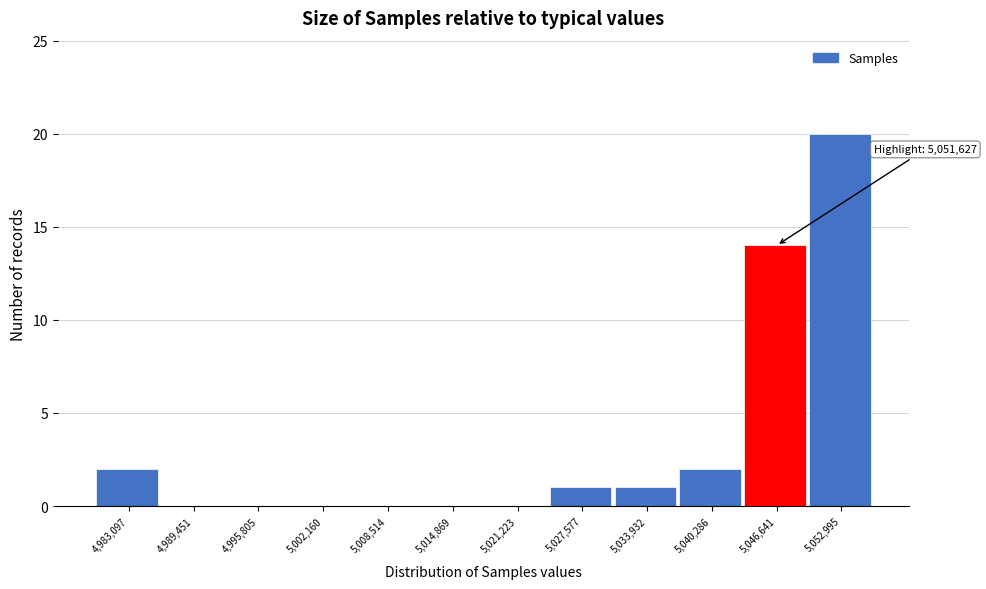

Reading right to left, what are all the values shown in this chart?

5,052,995=20	5,046,641=14	5,040,286=2	5,033,932=1	5,027,577=1	5,021,223=0	5,014,869=0	5,008,514=0	5,002,160=0	4,995,805=0	4,989,451=0	4,983,097=2